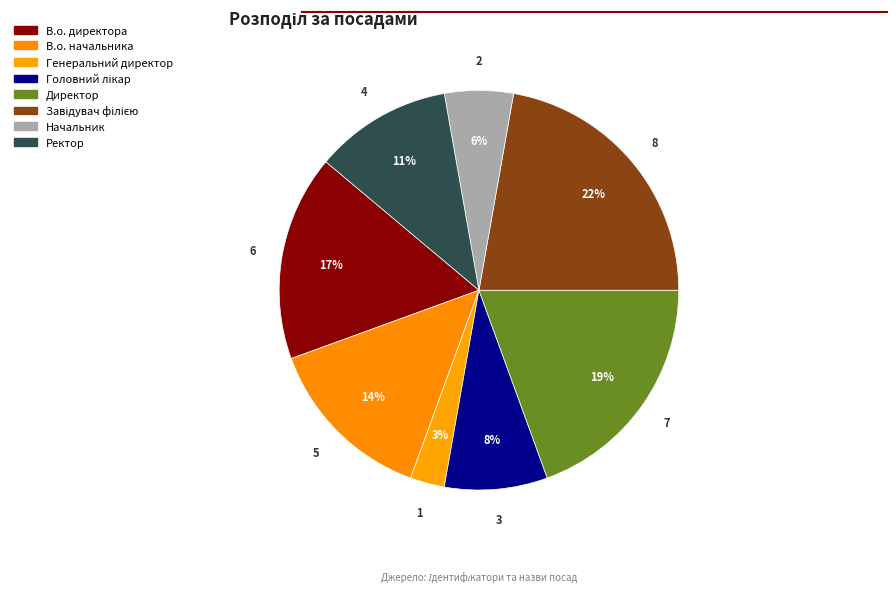

Approximately how many times larger is the value at Начальник compared to В.о. начальника?

0.4